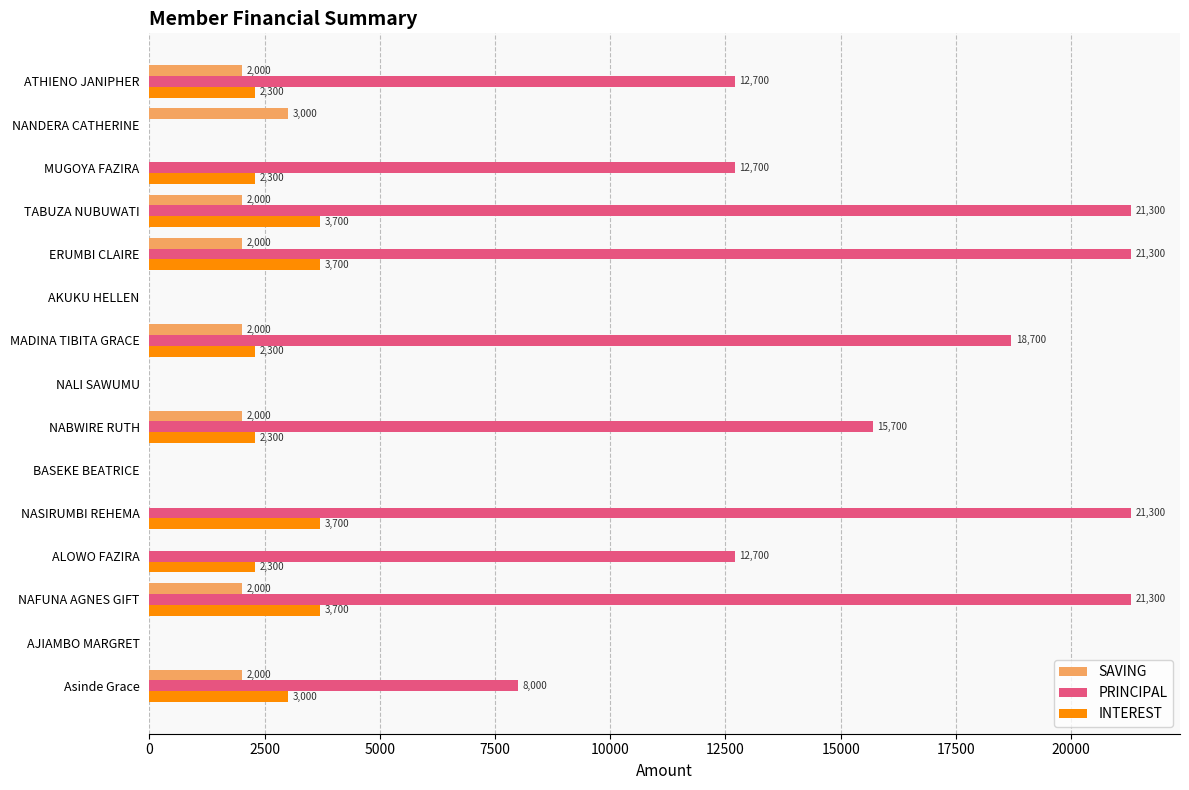

Which series has the largest total across all categories?

PRINCIPAL